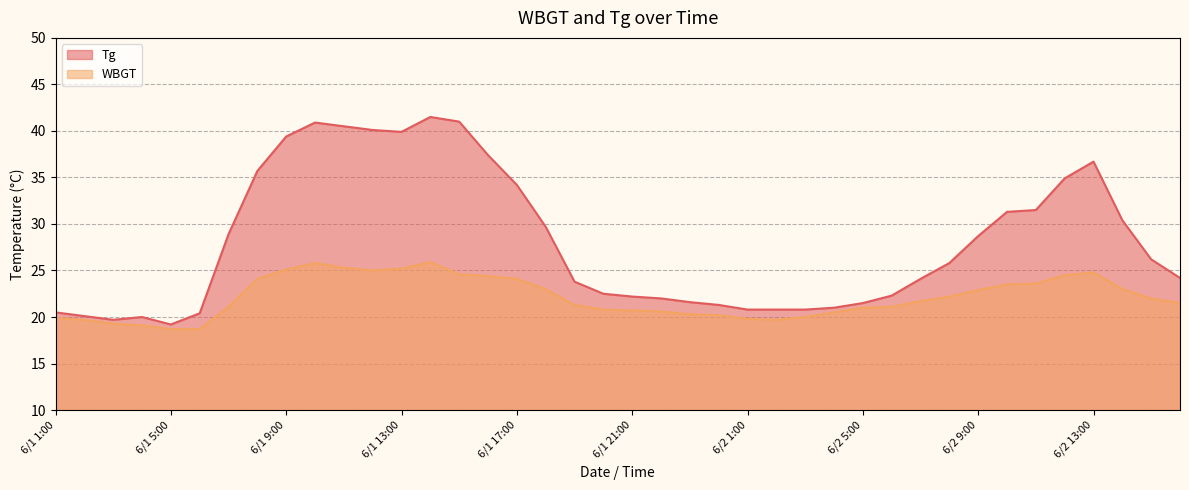

Is it true that Tg equals 21.5 at 6/2 5:00?

True